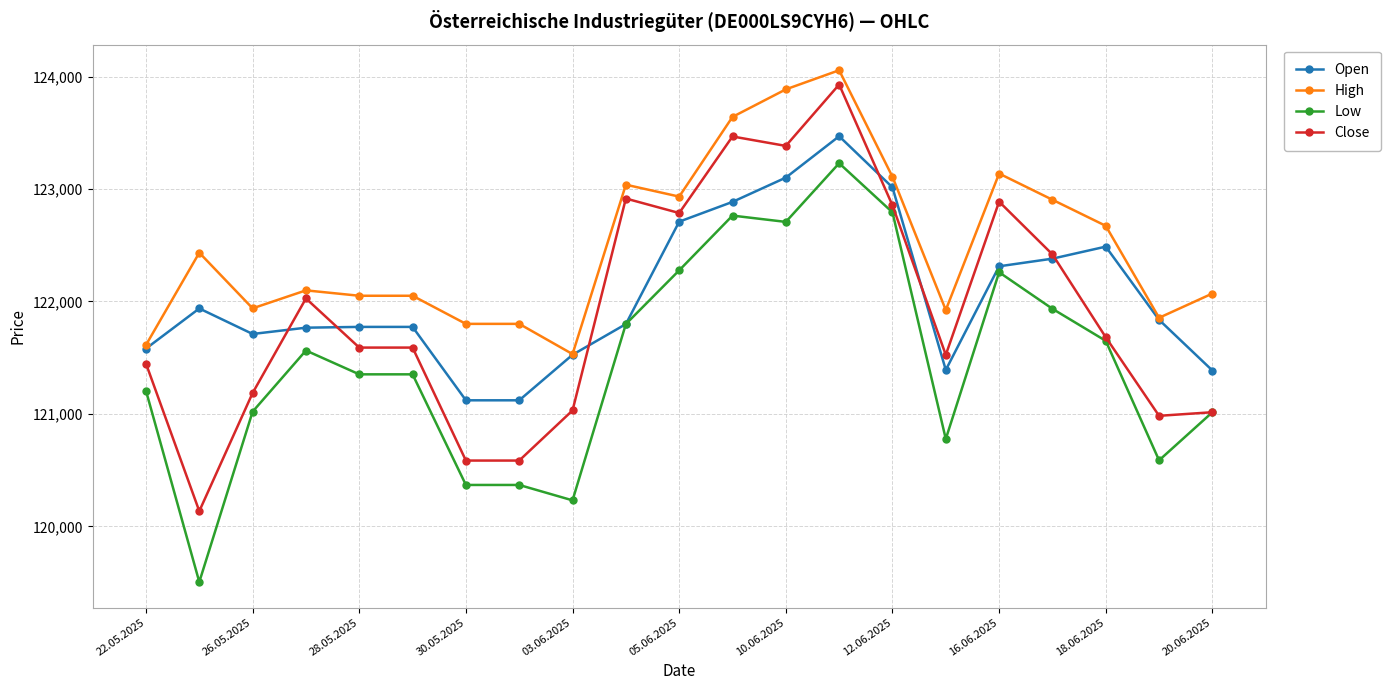

Which series has the widest spread of values?

Close